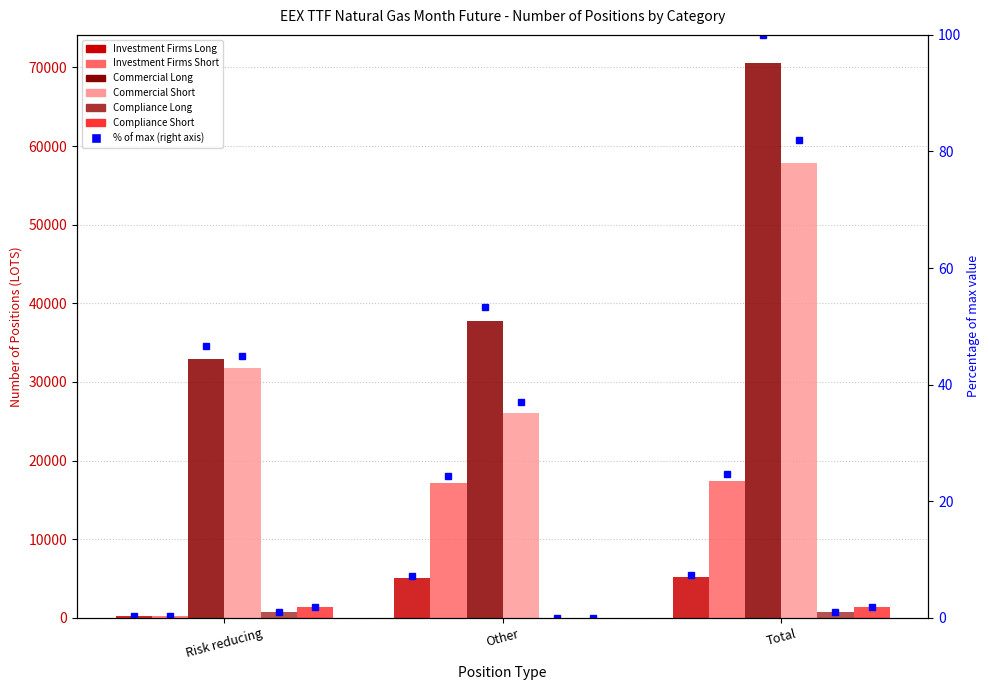

Is it true that Commercial Short equals 48719.9 at Risk reducing?

False